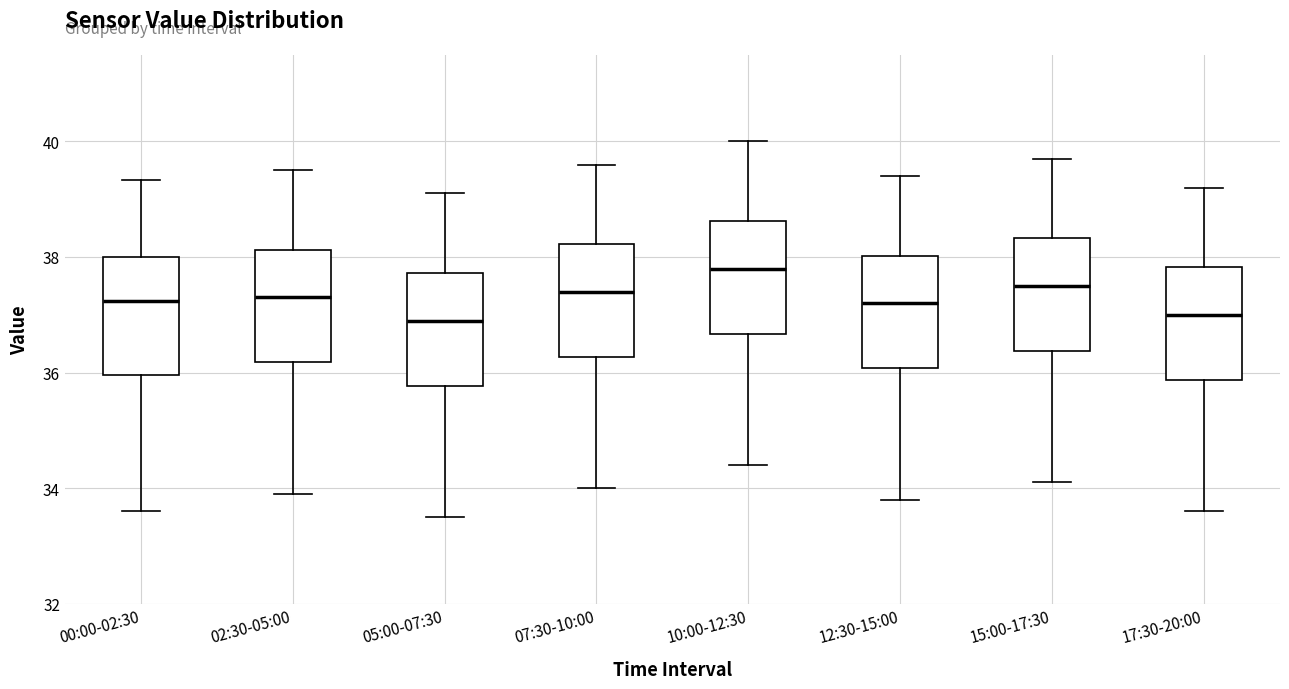

Reading left to right, read every box against the y-axis: the position of its median line, the range the box covers, and the ends of its whiskers. The values are not printed on the chart, so give them approximately, as read against the axis.

00:00-02:30: median 37.2, box 36.0 to 38.0, whiskers 33.6 to 39.4
02:30-05:00: median 37.4, box 36.2 to 38.2, whiskers 34.0 to 39.6
05:00-07:30: median 37.0, box 35.8 to 37.8, whiskers 33.6 to 39.2
07:30-10:00: median 37.4, box 36.2 to 38.2, whiskers 34.0 to 39.6
10:00-12:30: median 37.8, box 36.6 to 38.6, whiskers 34.4 to 40.0
12:30-15:00: median 37.2, box 36.0 to 38.0, whiskers 33.8 to 39.4
15:00-17:30: median 37.6, box 36.4 to 38.4, whiskers 34.2 to 39.8
17:30-20:00: median 37.0, box 35.8 to 37.8, whiskers 33.6 to 39.2